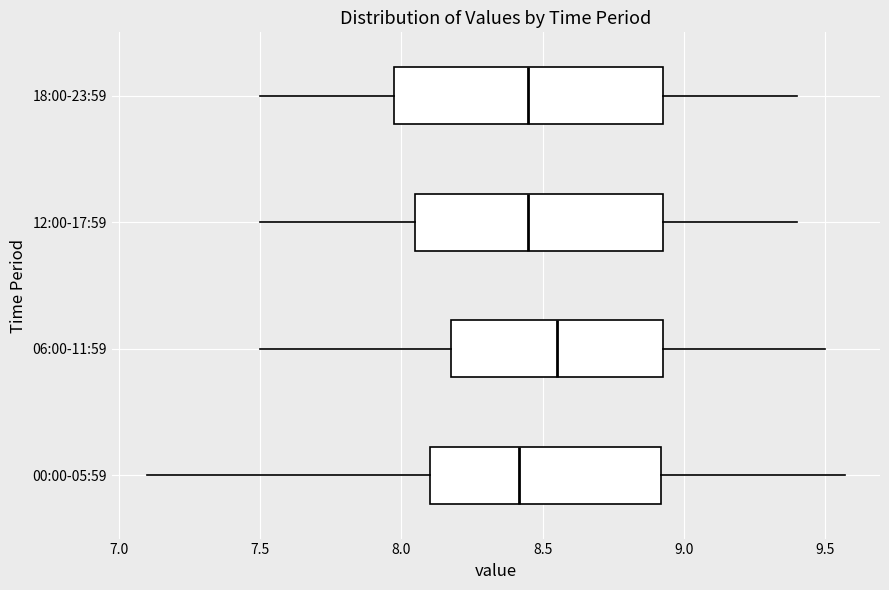

Which box's median line is the furthest to the right?

06:00-11:59